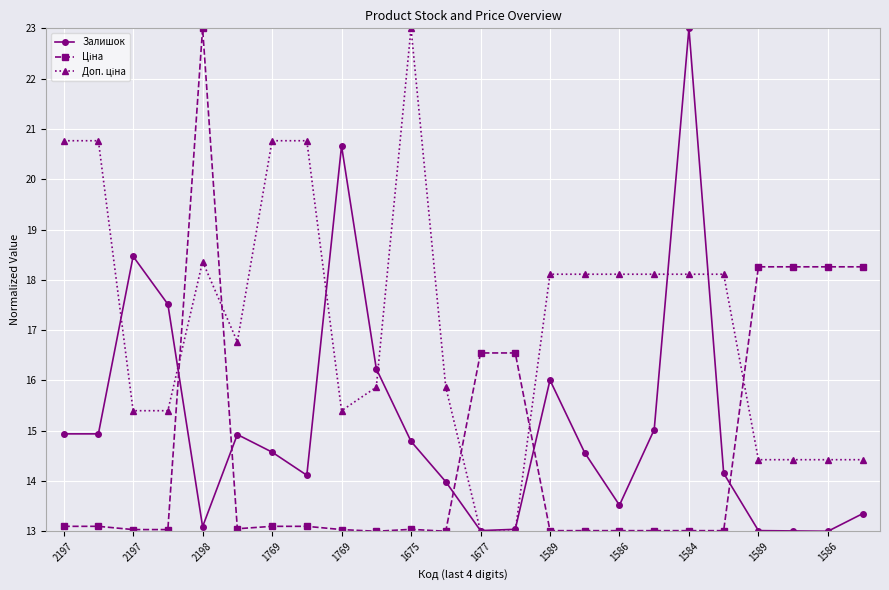

What is the value of the Залишок point at the 23rd from the left?

13.0